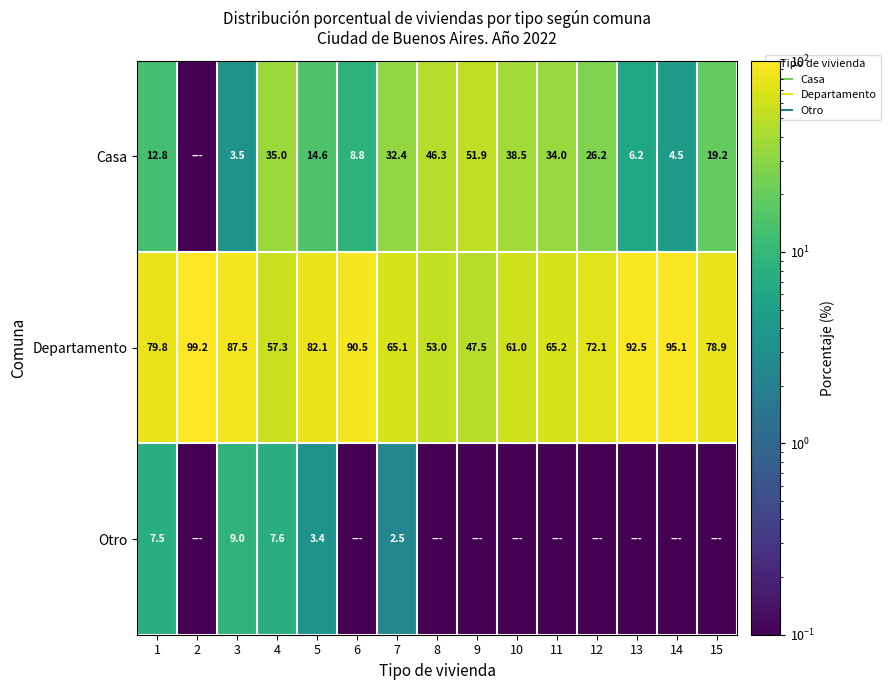

What is the average value of the Departamento series?

75.1